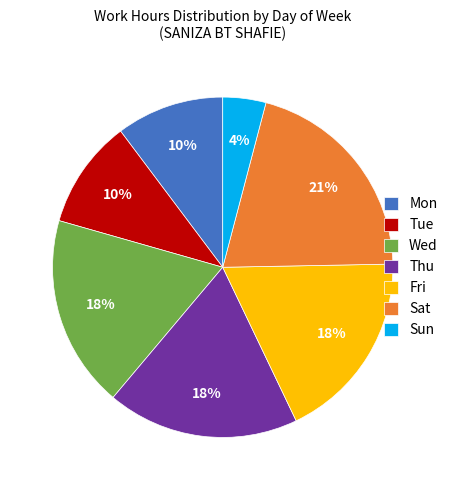

To the nearest percent, what percentage of the pie is Tue?

10%